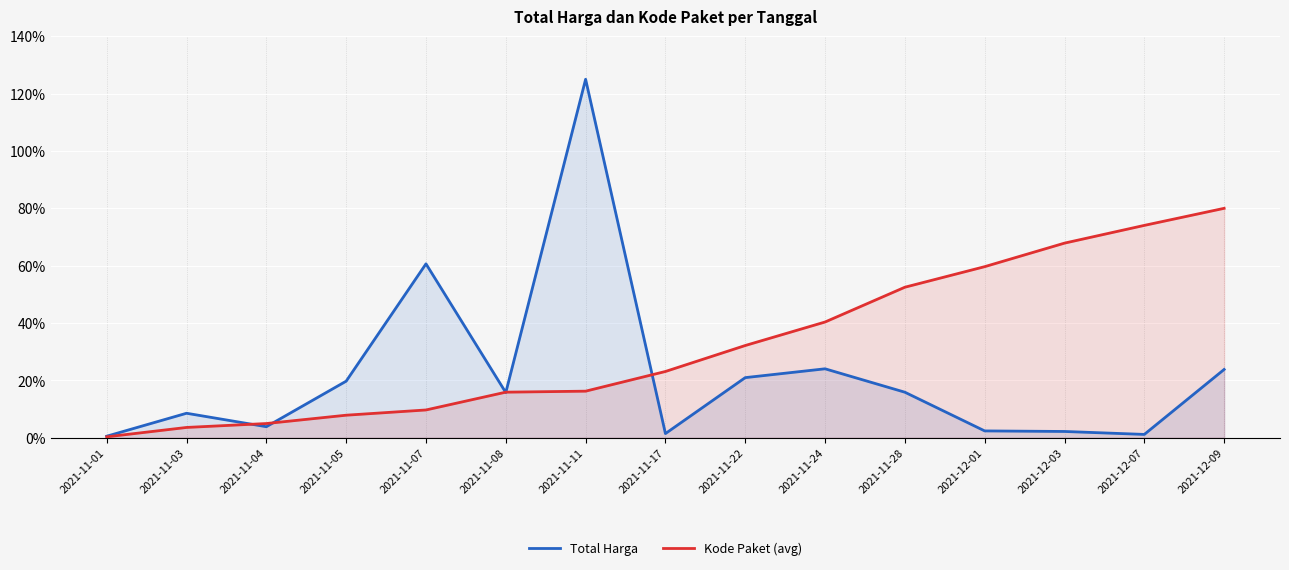

Does the chart display data point markers on the line(s)?

No